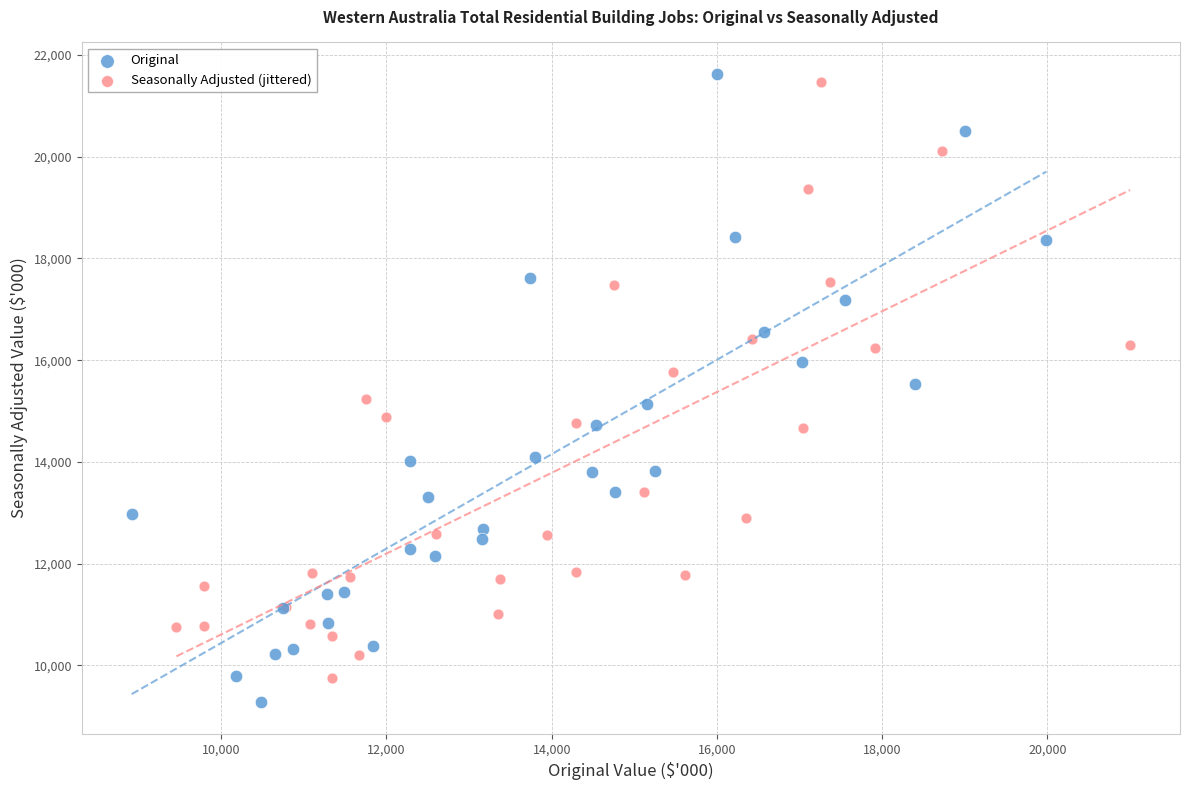

What are all the series names shown in the legend?

Original, Seasonally Adjusted (jittered)